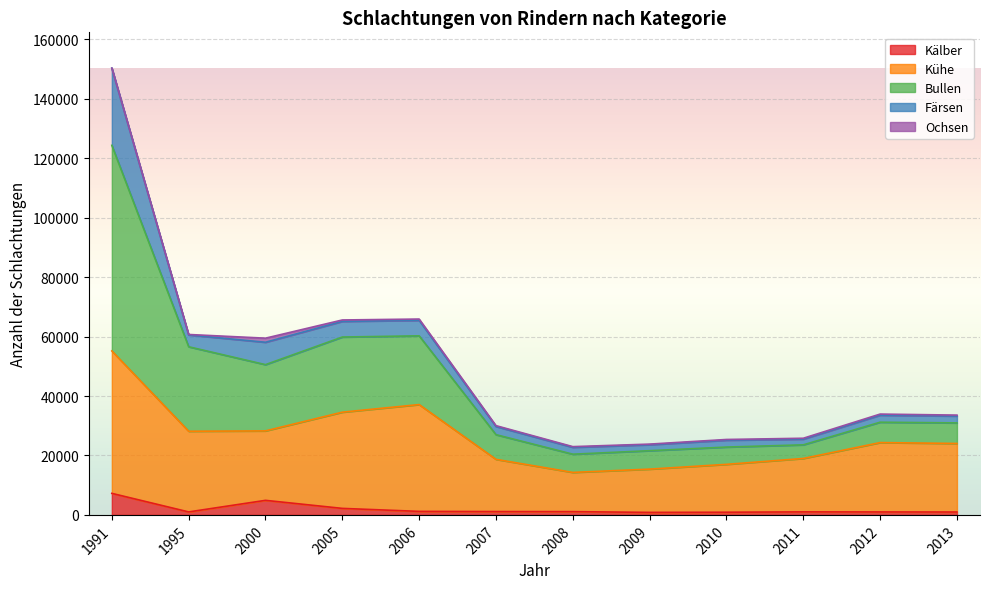

How many interior local peaks does the Bullen series have?

2